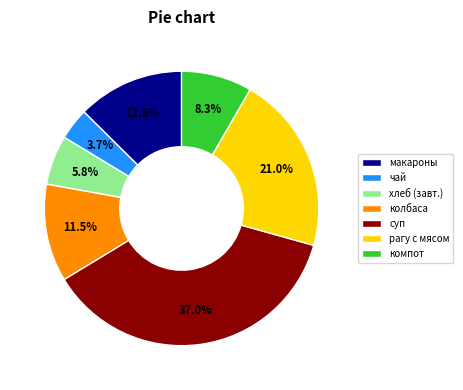

Which slice is the largest?

суп